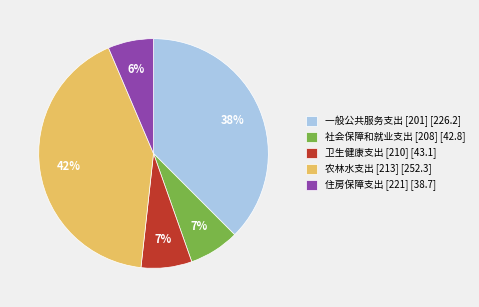

How many slices are in this pie chart?

5